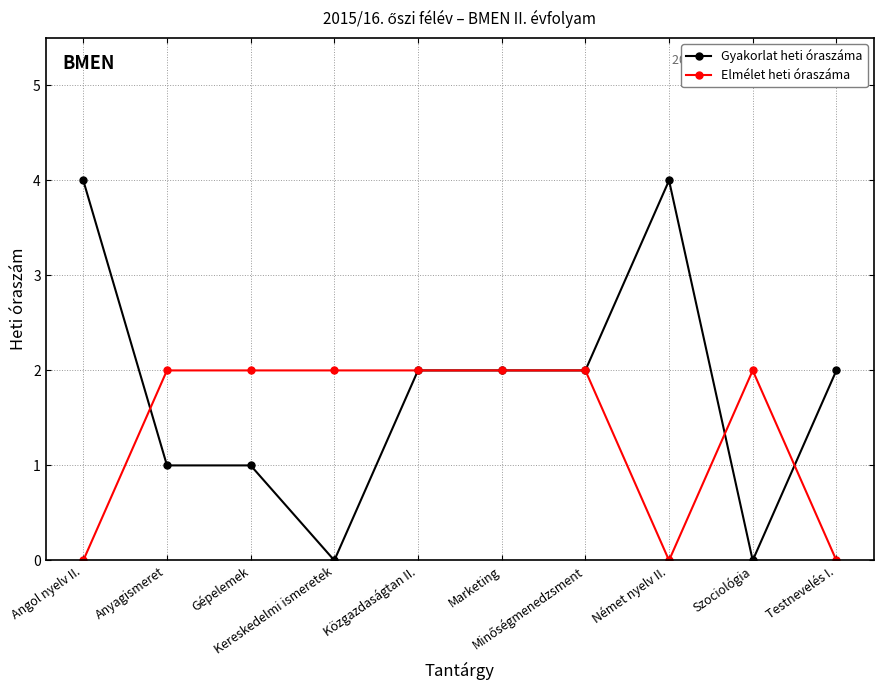

Count the number of data series in this chart.

2